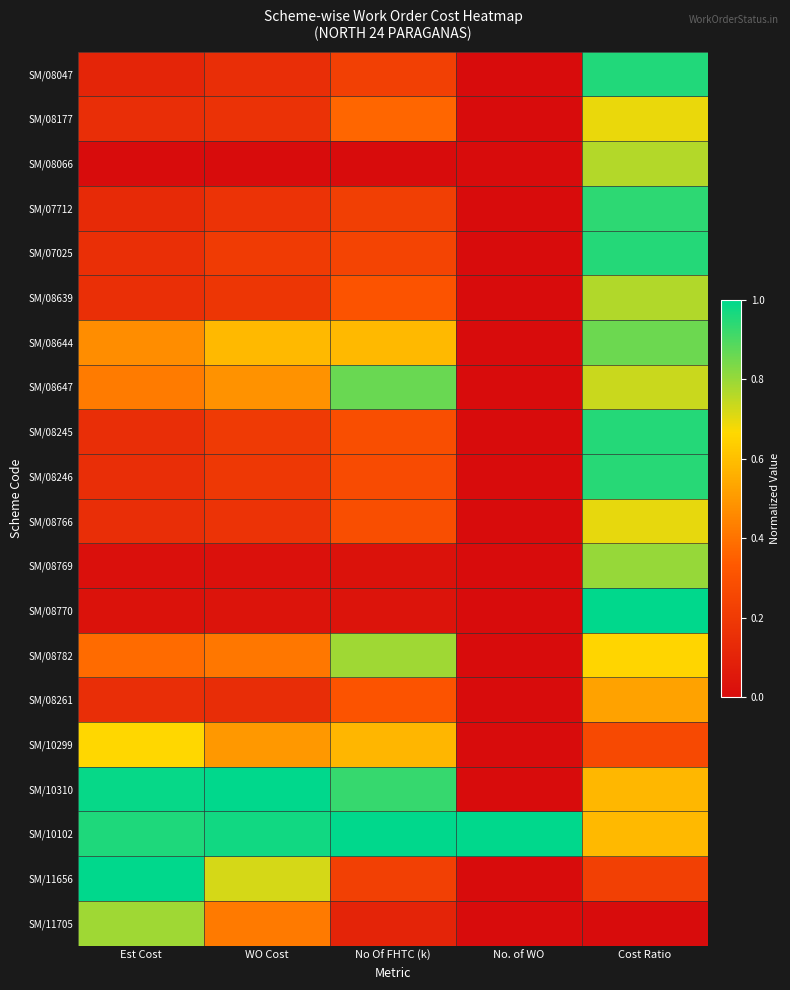

What is the difference between the highest and lowest values at WO Cost?

1.0